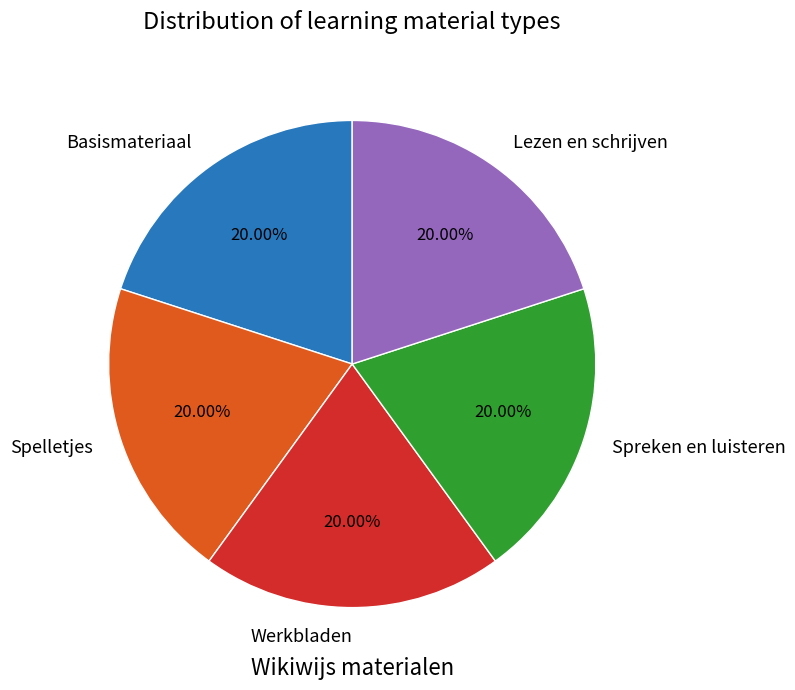

Do Werkbladen and Basismateriaal together represent more than half of the pie?

No